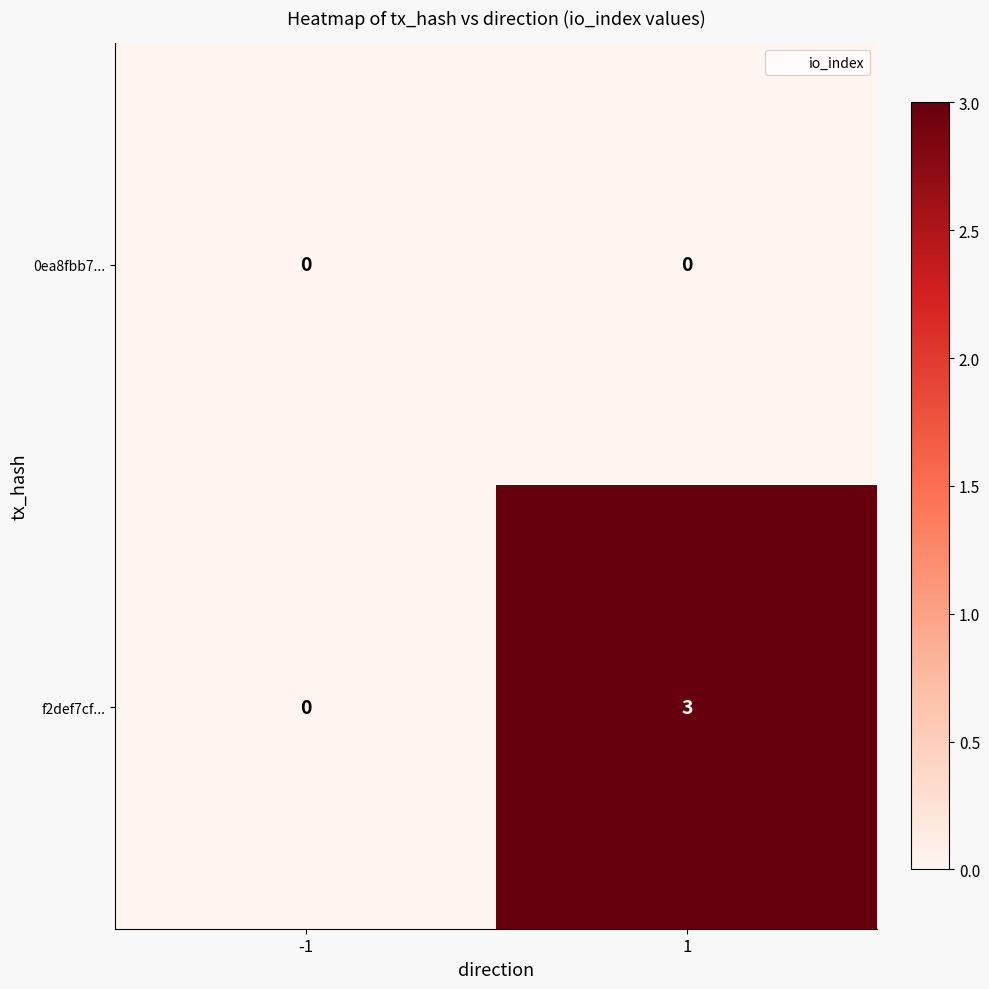

Between -1 and 1, which series saw the biggest shift?

f2def7cf...